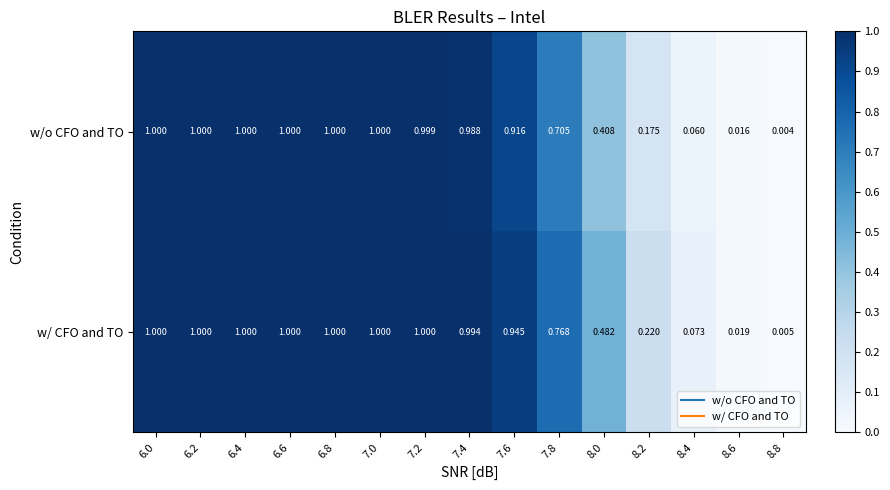

What is the maximum value shown in the chart?

1.0